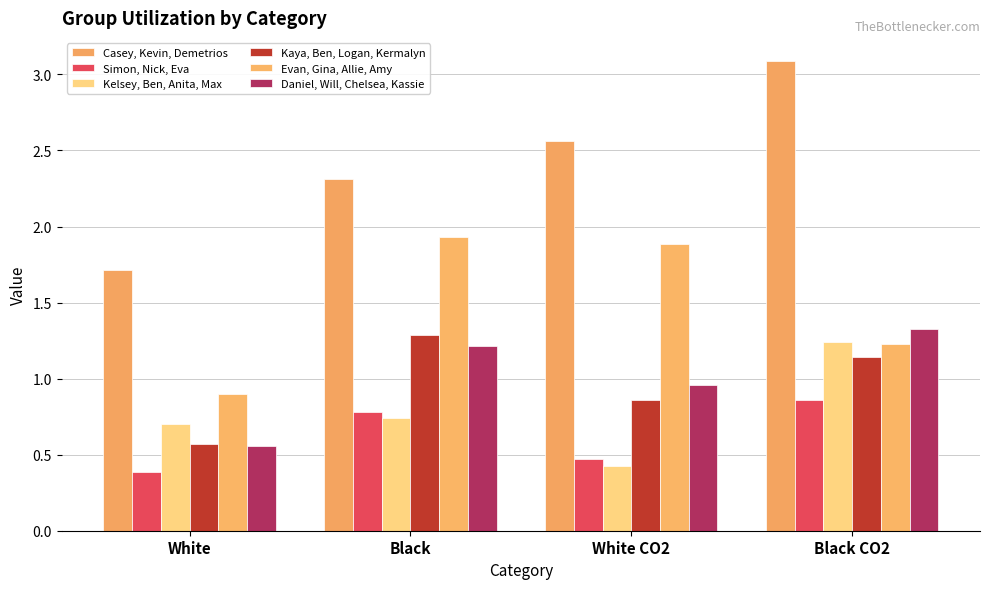

Which series has the widest spread of values?

Casey, Kevin, Demetrios